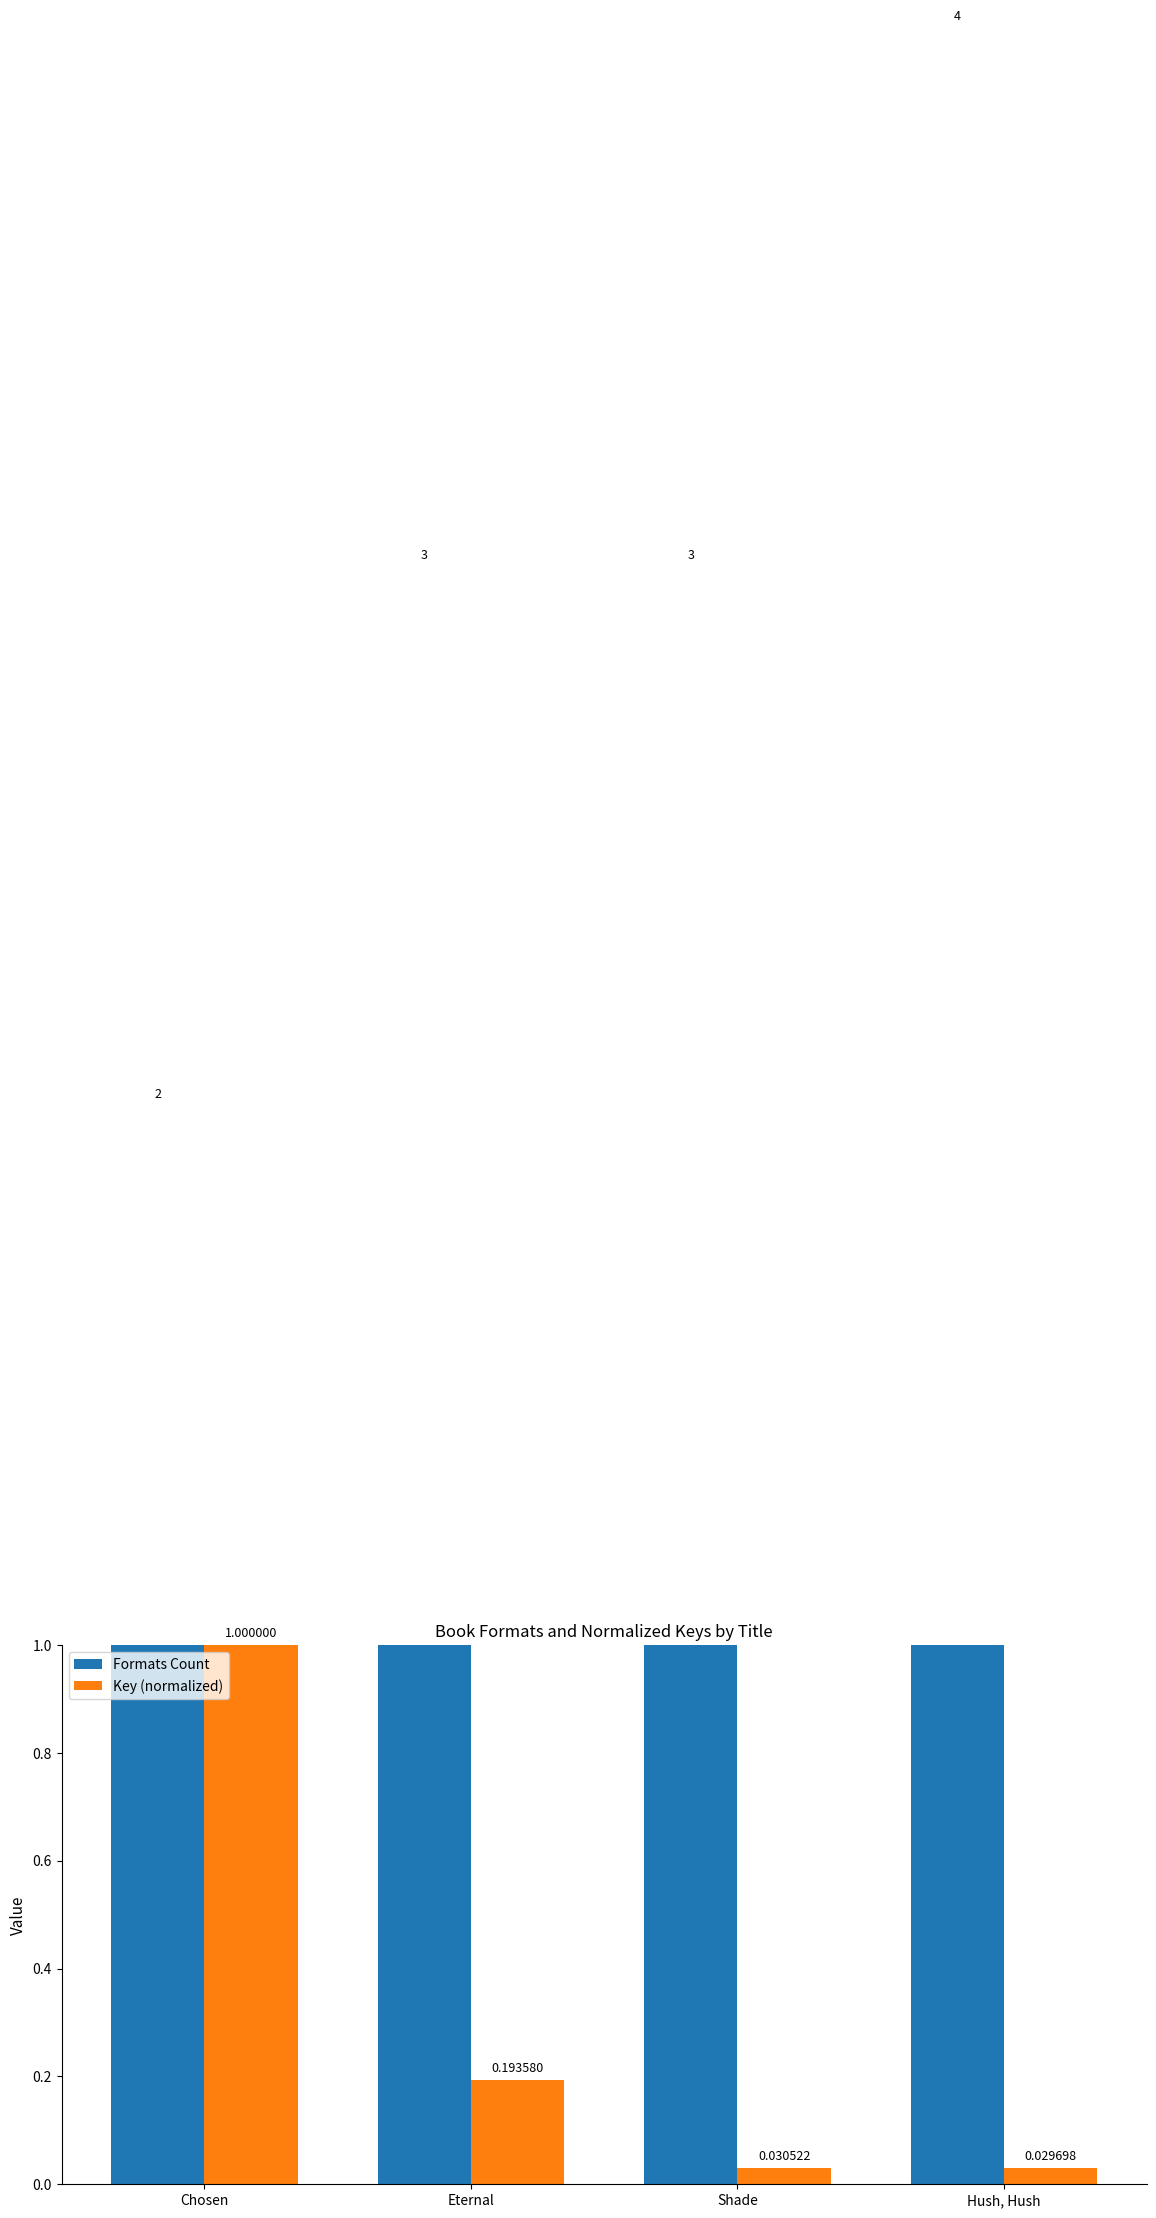

Which series changed the most between Shade and Hush, Hush?

Formats Count